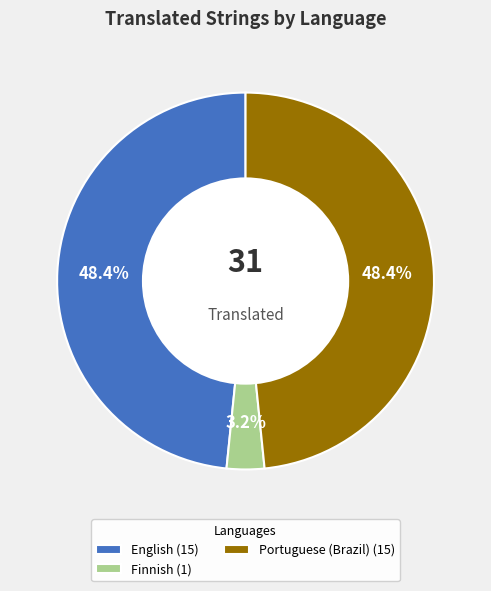

To the nearest percent, what is the average slice percentage?

33%